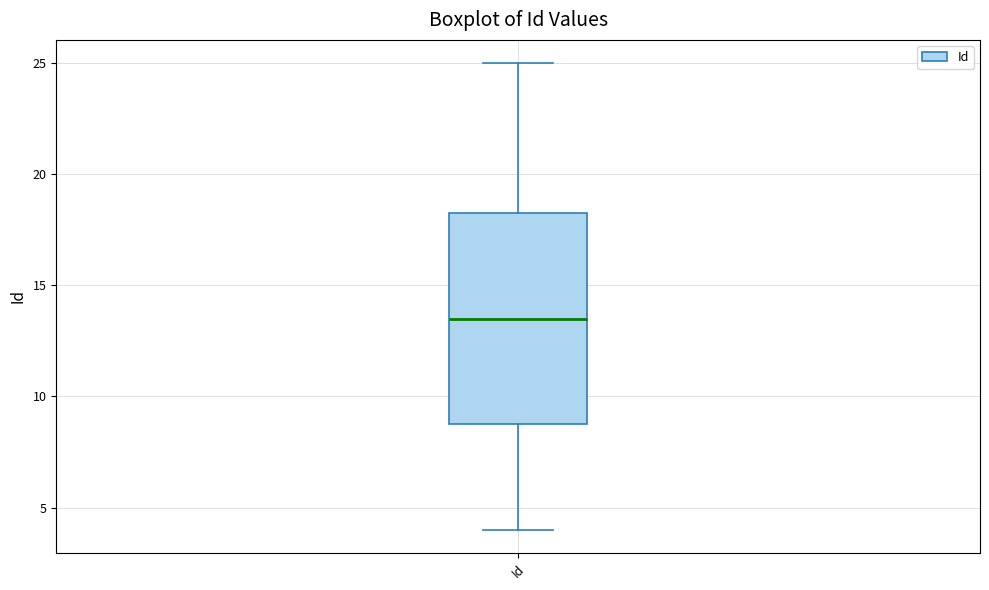

Read this box plot against the y-axis: the position of the median line, the range covered by the box, and the ends of both whiskers. The values are not printed on the chart, so give them approximately, as read against the axis.

median 13.5, box 9.0 to 18.5, whiskers 4.0 to 25.0